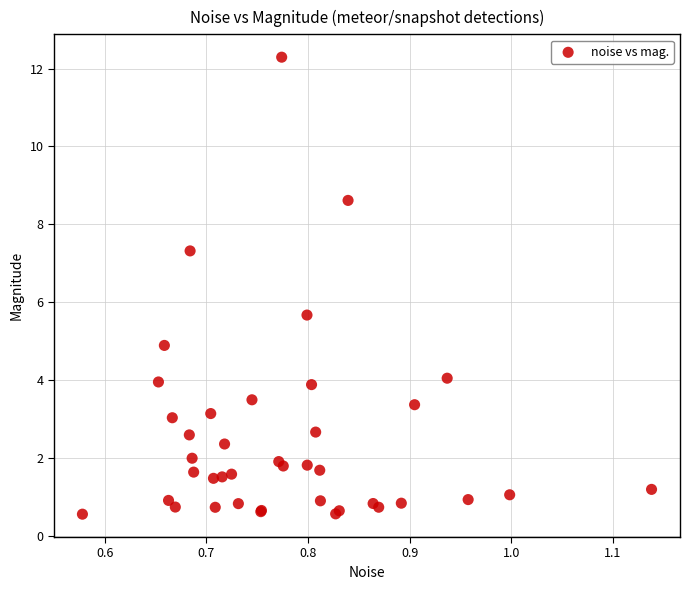

What Y value in the scatter plot is closest to 6?

5.7